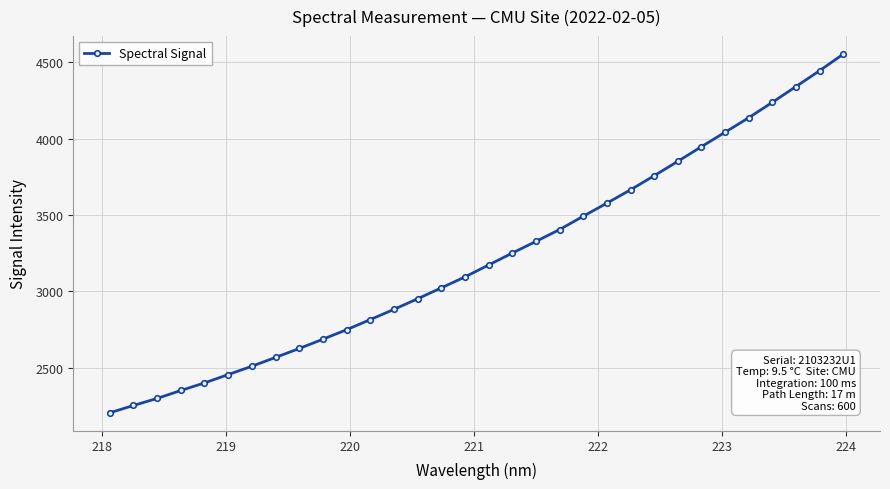

How many categories are shown in the chart?

32